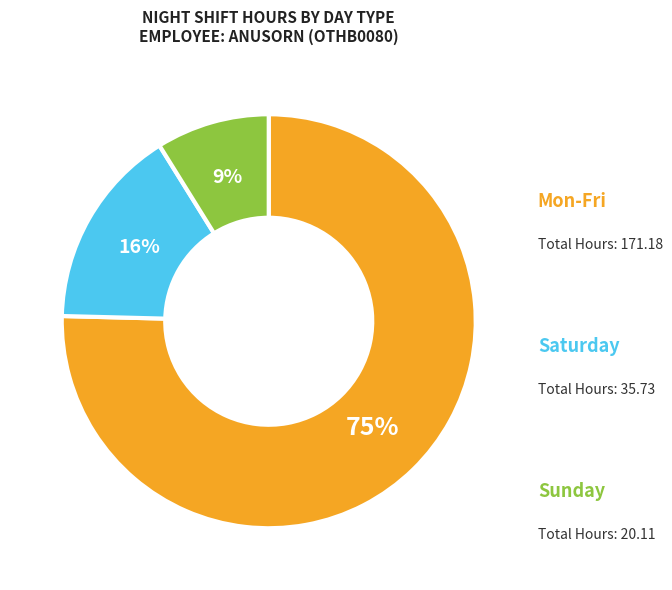

Does any single category account for the majority?

Yes